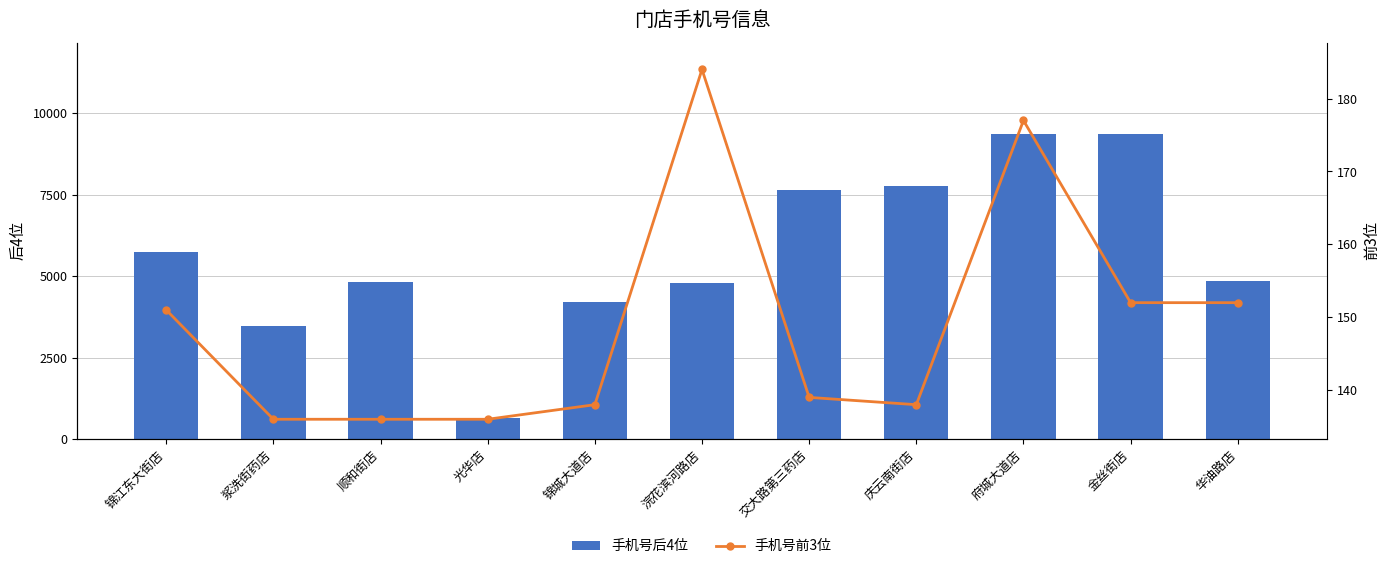

What is the difference between the maximum and minimum values in the 手机号后4位 series?

8730